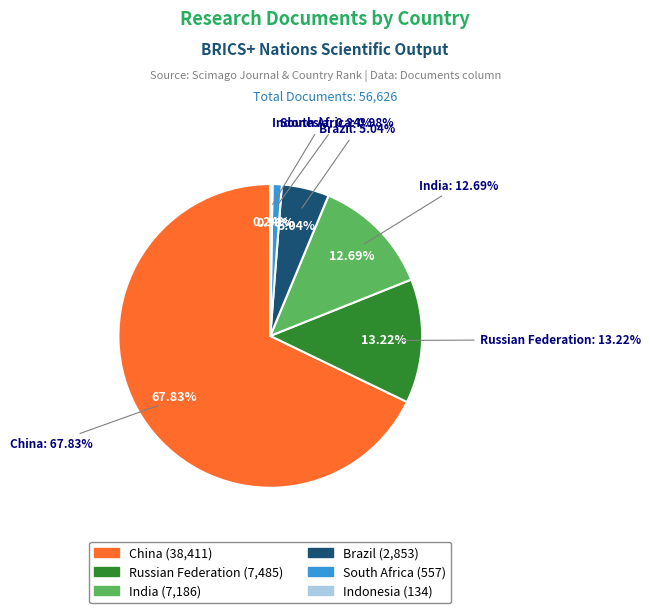

Which slice is the smallest?

Indonesia